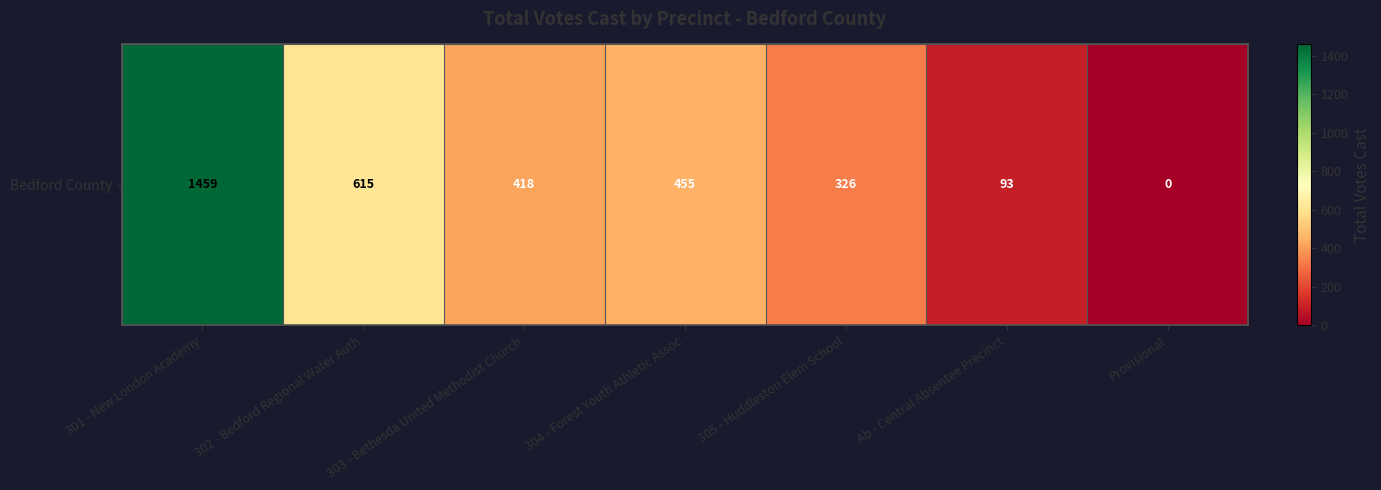

What is the difference between the maximum and minimum values?

1459